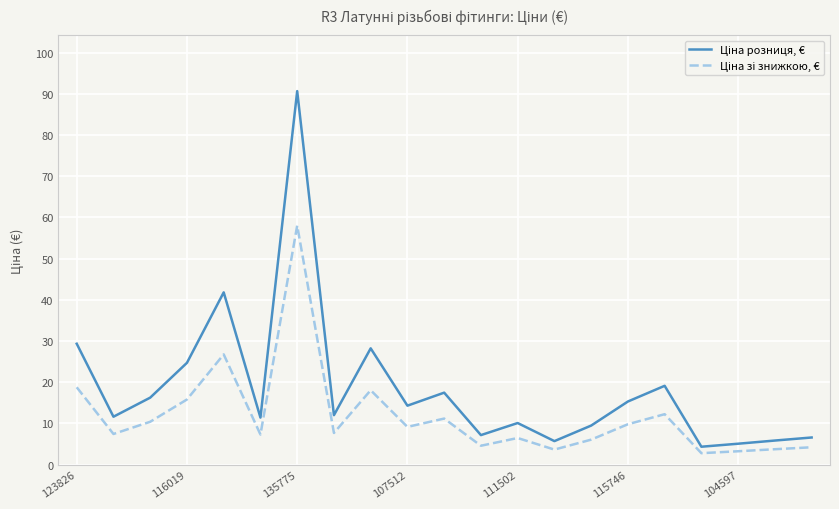

What is the maximum value shown in the chart?

90.6